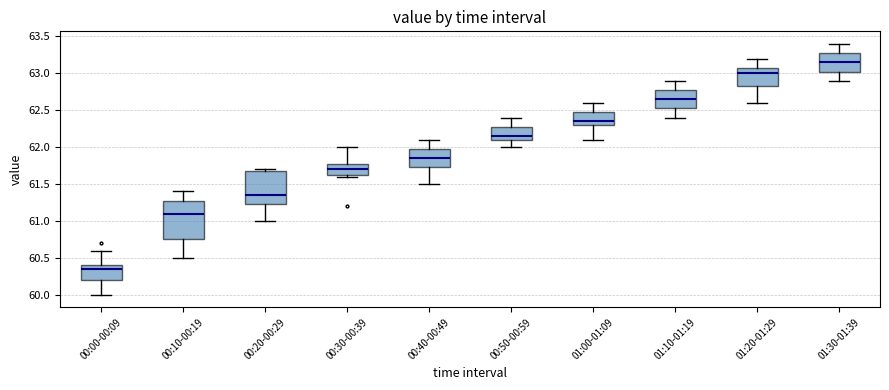

Where does the lower whisker of the box for 01:20-01:29 end on the y-axis? The values are not printed on the chart, so give them approximately, as read against the axis.

62.60